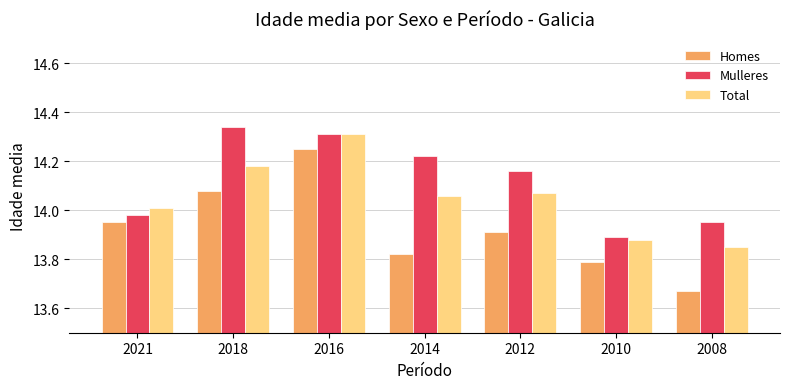

List the series in order of their peak value, lowest first.

Homes, Total, Mulleres